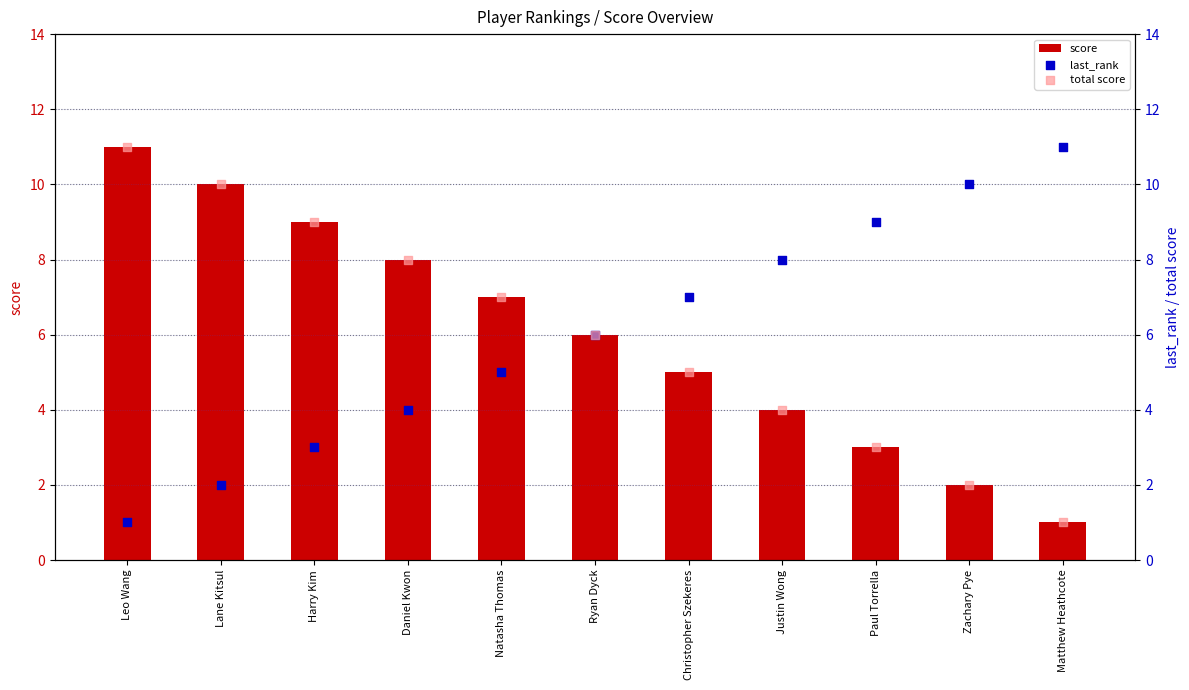

Which series has the largest total across all categories?

score